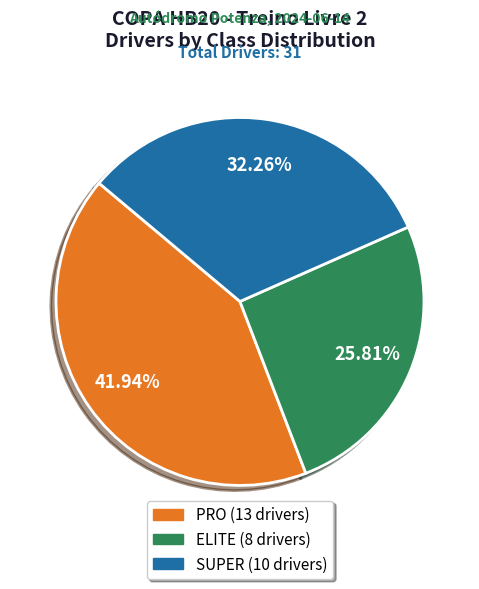

To the nearest percent, what is the difference between the largest and smallest slice percentages?

16%